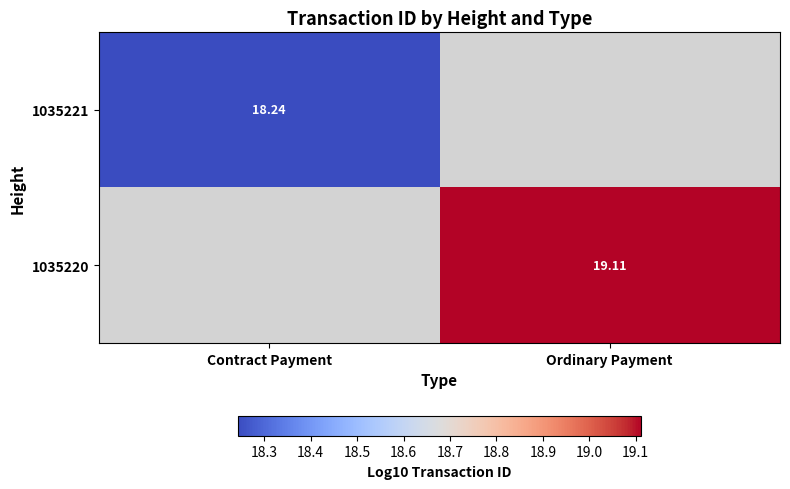

Is the value of 1035221 at Contract Payment greater than the value of 1035220 at Ordinary Payment?

No